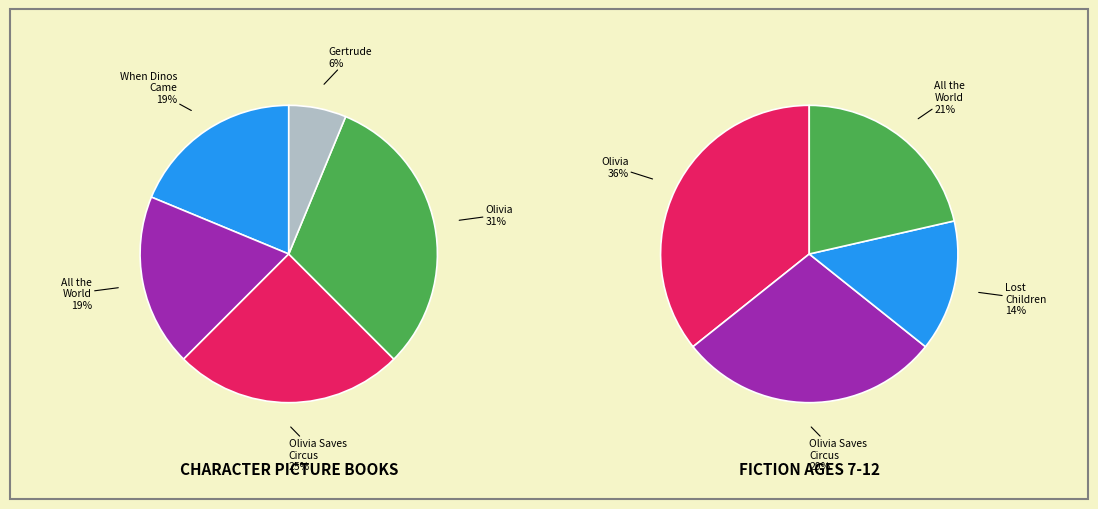

Rank the categories by value from highest to lowest.

Olivia, Olivia Saves the Circus, When Dinosaurs Came with Everything, All the World, Lost Children, Gertrude is Gertrude